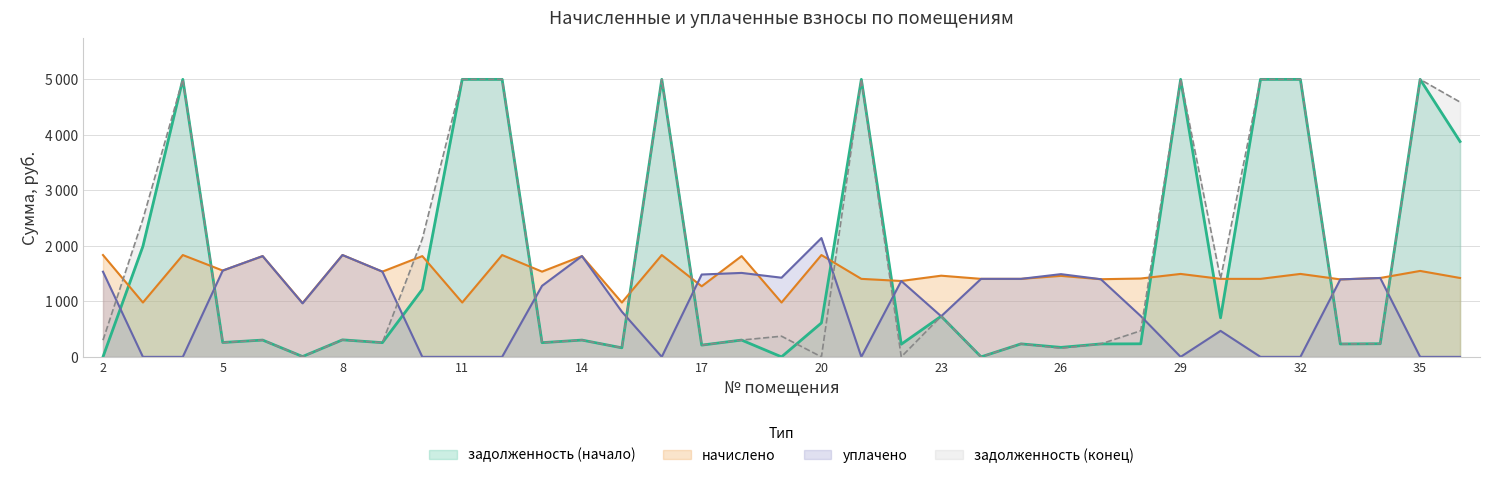

Is it true that уплачено equals 1484.0 at 17?

True